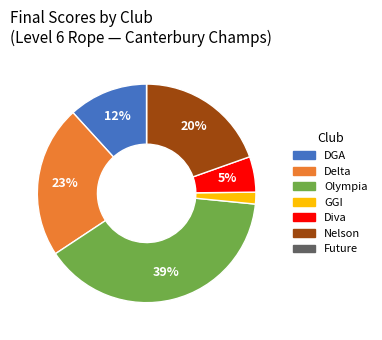

To the nearest percent, what portion does Olympia represent?

39%